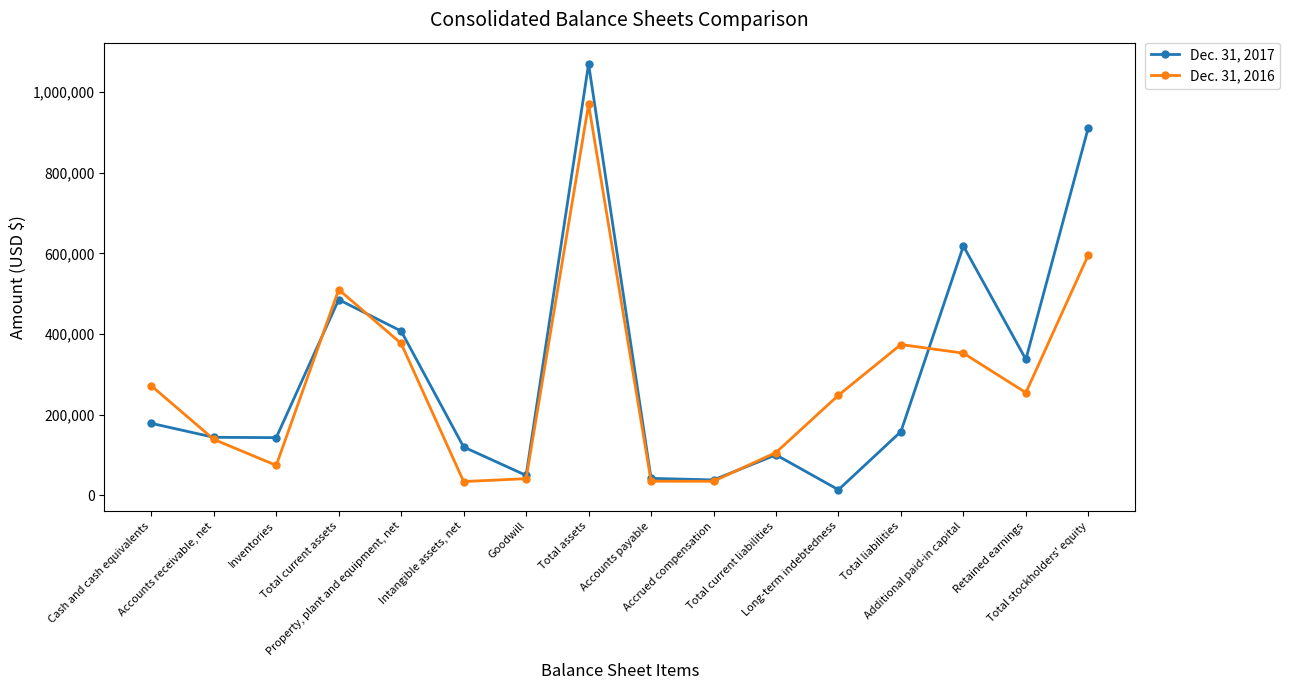

How many lines are shown in the chart?

2